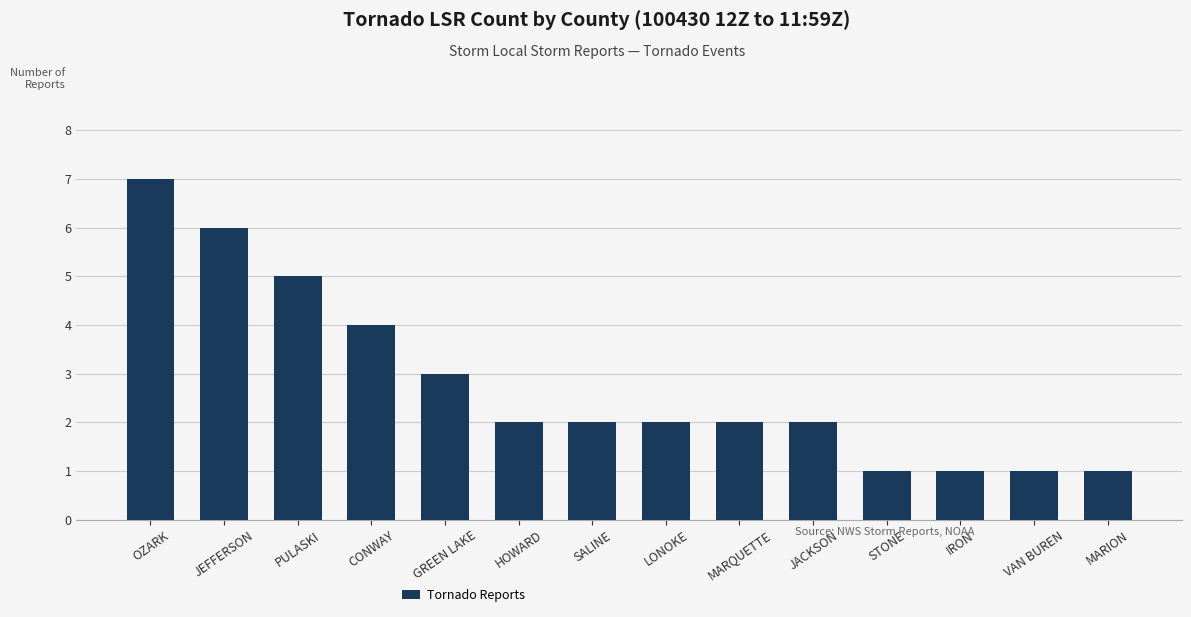

What is the approximate value at PULASKI?

5